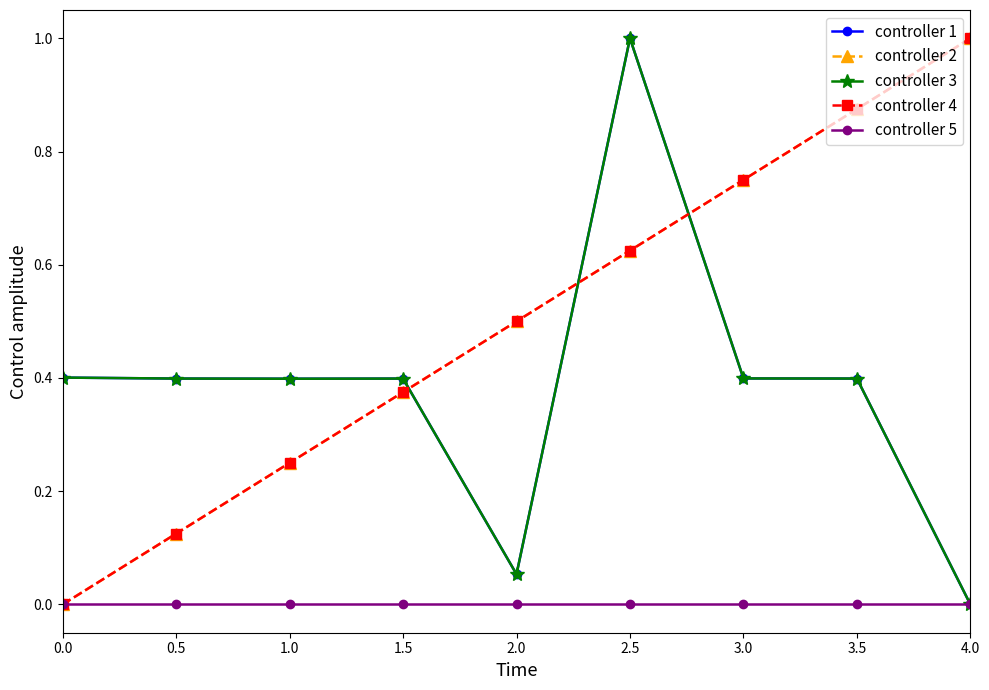

Reading left to right, what are all the values shown in this chart?

controller 1: 0.4	0.4	0.4	0.4	0.1	1.0	0.4	0.4	0.0
controller 2: 0.0	0.1	0.2	0.4	0.5	0.6	0.8	0.9	1.0
controller 3: 0.4	0.4	0.4	0.4	0.1	1.0	0.4	0.4	0.0
controller 4: 0.0	0.1	0.2	0.4	0.5	0.6	0.8	0.9	1.0
controller 5: 0.0	0.0	0.0	0.0	0.0	0.0	0.0	0.0	0.0